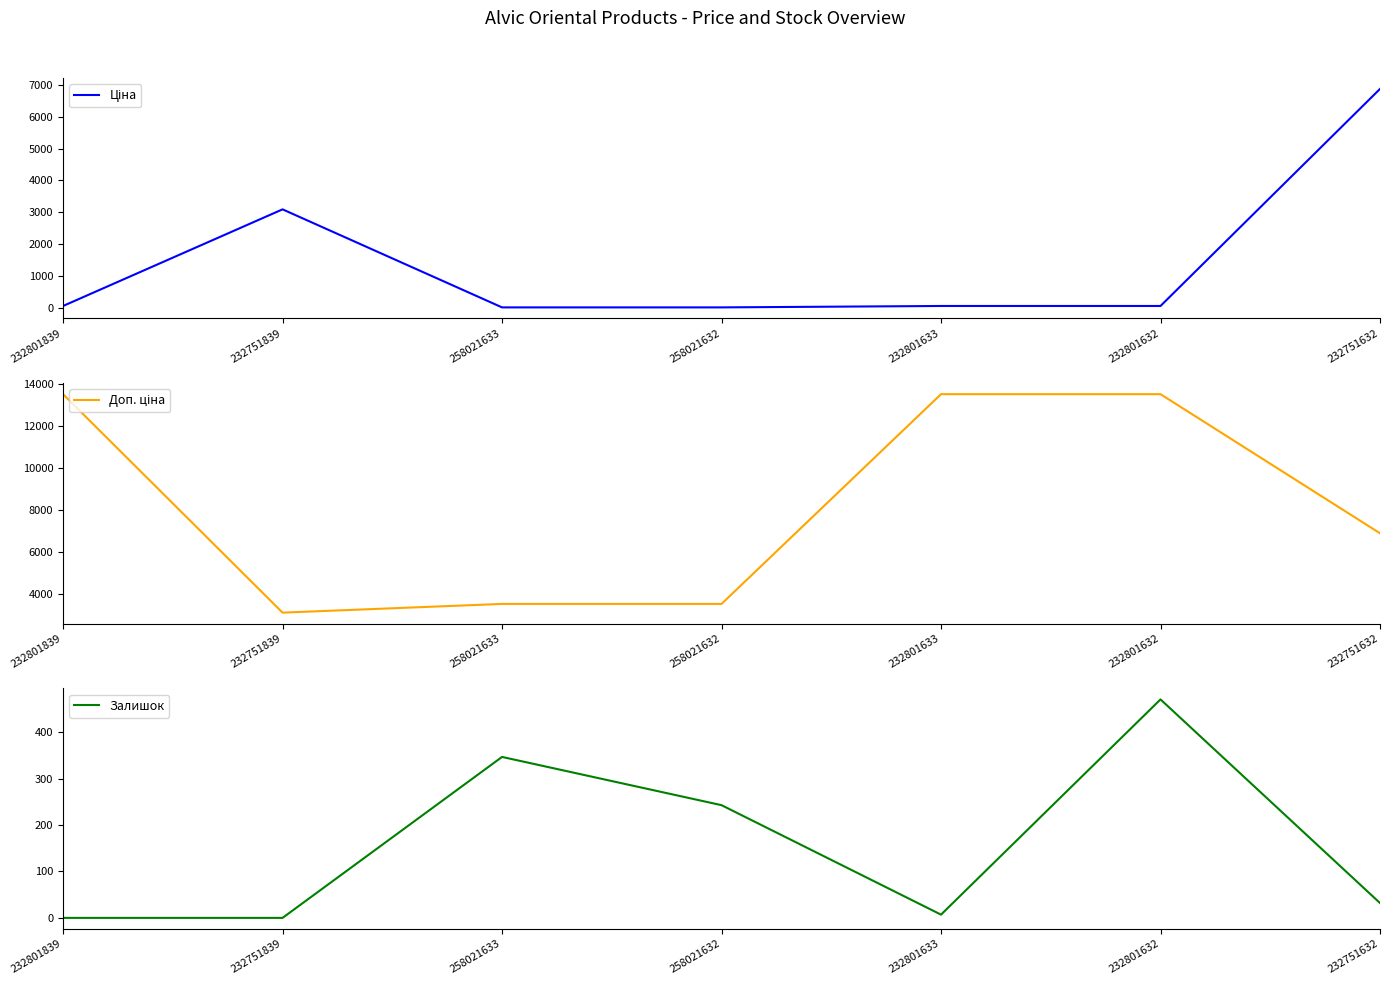

List the series in order of their peak value, highest first.

Доп. ціна, Ціна, Залишок